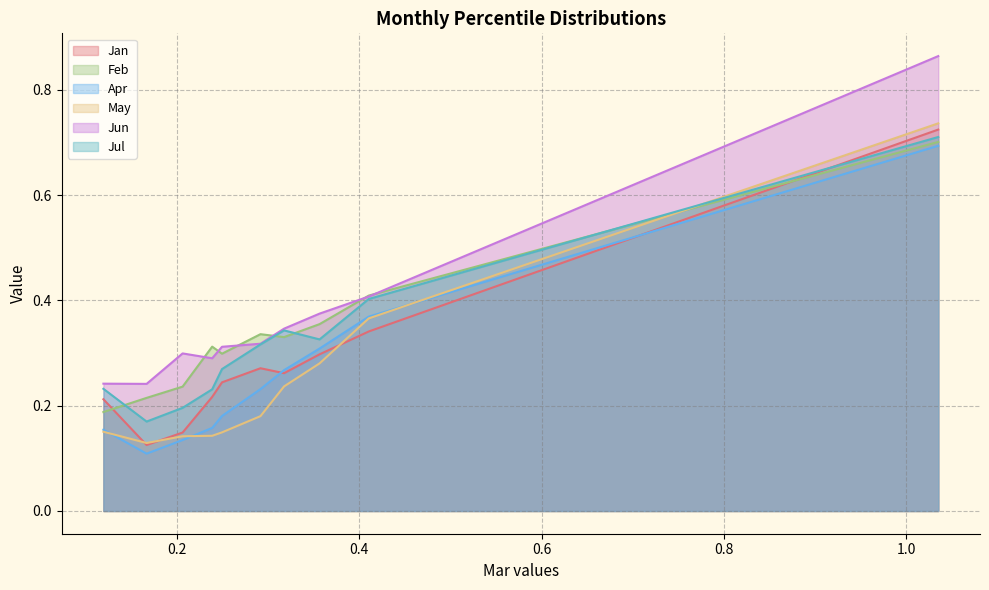

What is the value of the May point at the 3rd from the left?

0.1